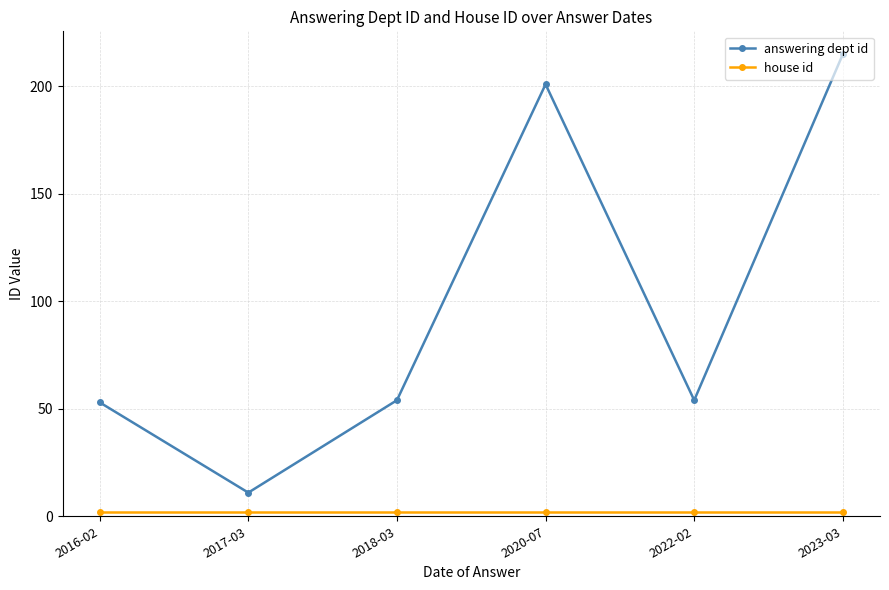

Which category has the highest value in the answering dept id series?

2023-03